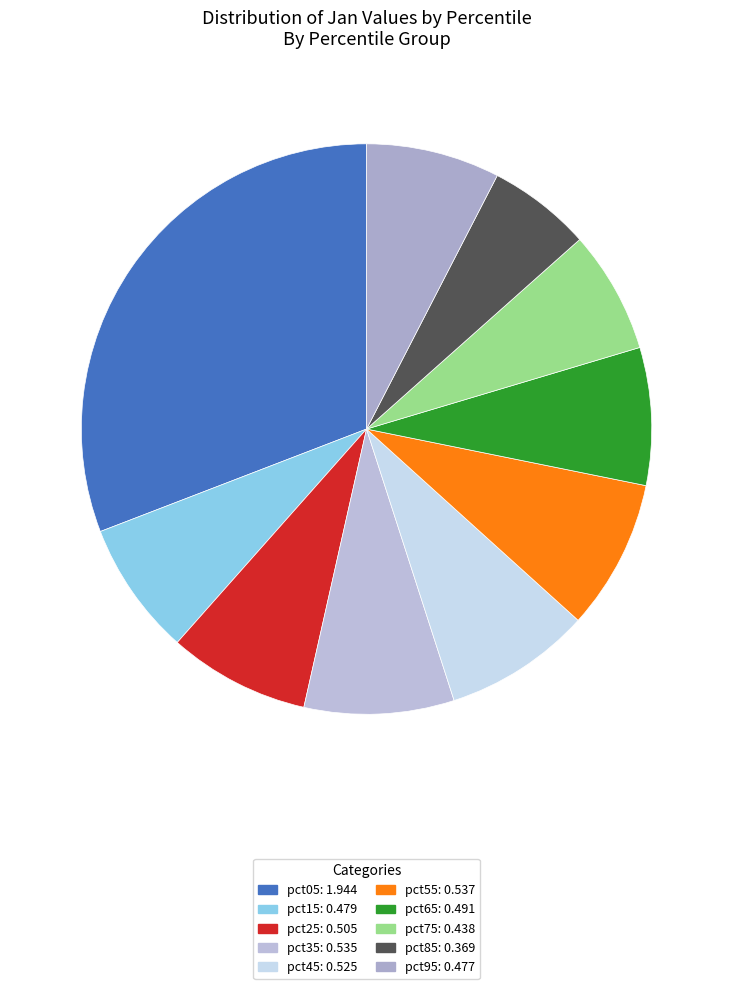

Does pct95 represent more than half of the total?

No